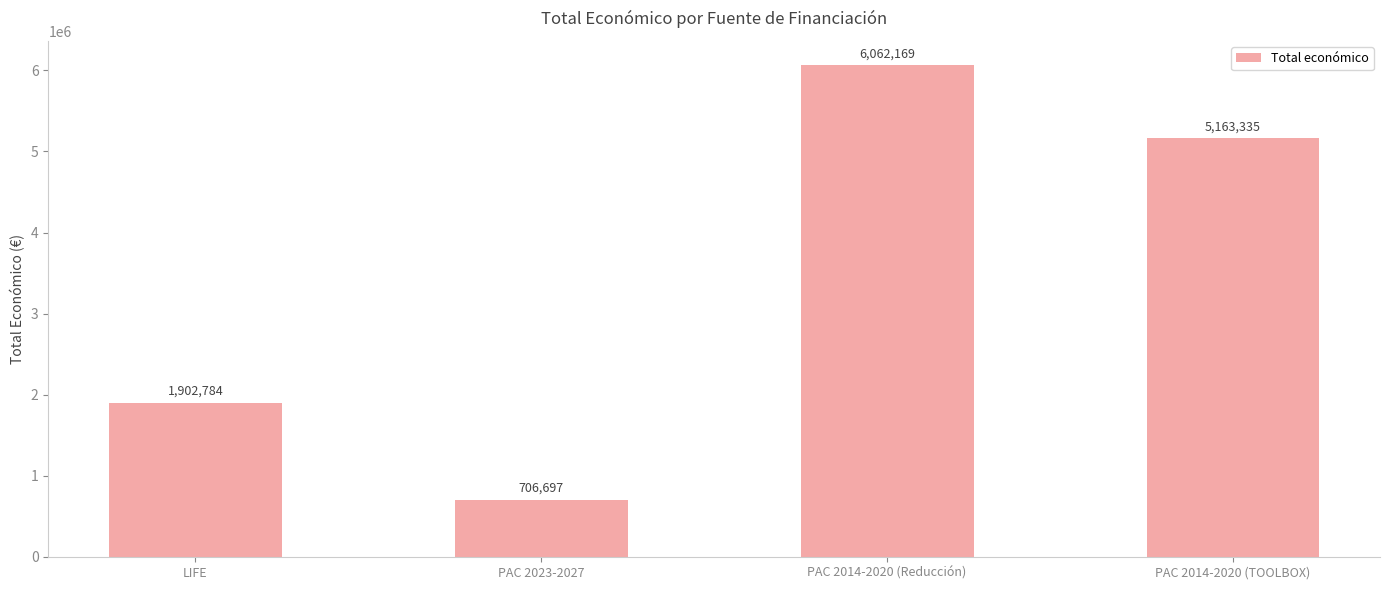

What is the label of the 3rd bar from the right?

PAC 2023-2027